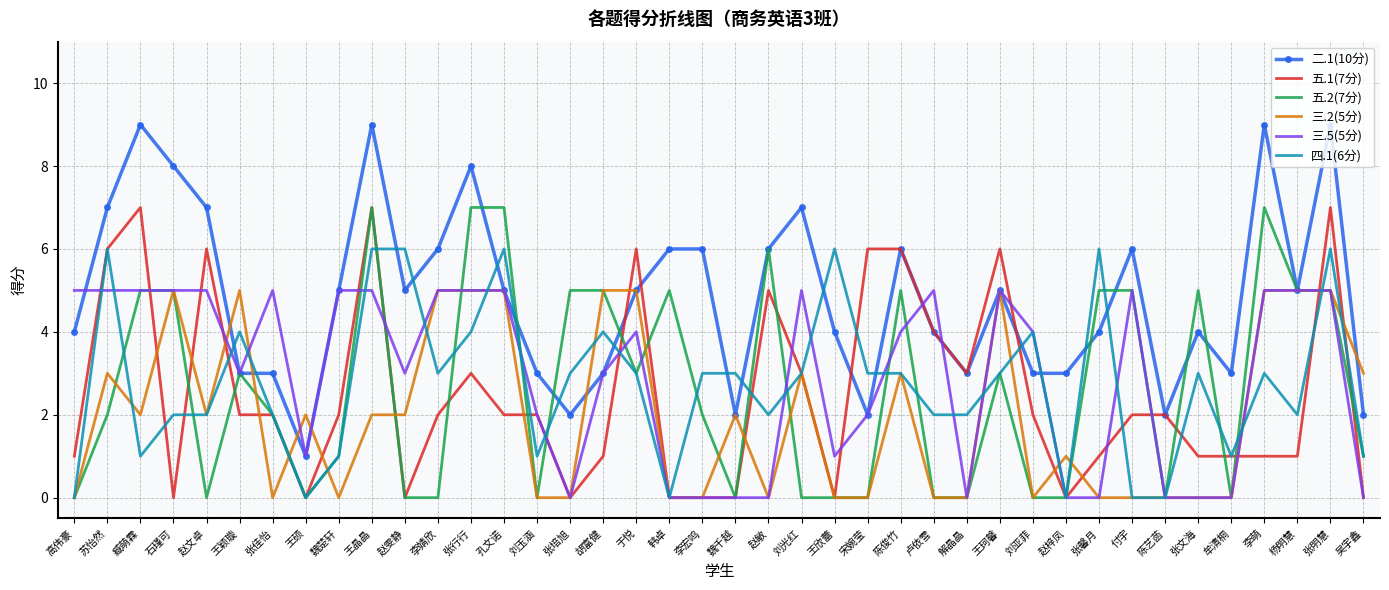

What is the difference between the highest and lowest values at 赵敏?

6